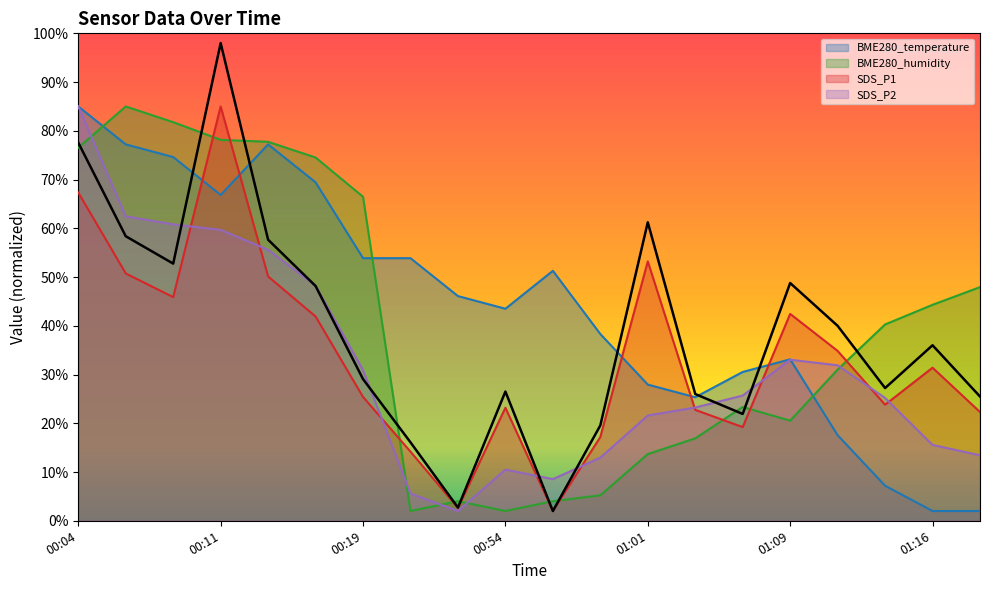

Reading left to right, transcribe all the data shown in this chart.

BME280_temperature: 00:04=85.0	00:06=77.2	00:09=74.6	00:11=66.8	00:14=77.2	00:16=69.4	00:19=53.9	00:48=53.9	00:49=46.1	00:54=43.5	00:56=51.3	00:59=38.3	01:01=27.9	01:04=25.3	01:06=30.5	01:09=33.1	01:11=17.6	01:14=7.2	01:16=2.0	01:19=2.0
BME280_humidity: 00:04=76.5	00:06=85.0	00:09=81.8	00:11=78.2	00:14=77.7	00:16=74.5	00:19=66.5	00:48=2.0	00:49=4.0	00:54=2.0	00:56=4.0	00:59=5.2	01:01=13.7	01:04=16.9	01:06=23.4	01:09=20.5	01:11=31.0	01:14=40.3	01:16=44.3	01:19=47.9
SDS_P1: 00:04=67.3	00:06=50.7	00:09=45.9	00:11=85.0	00:14=50.1	00:16=41.9	00:19=25.4	00:48=14.2	00:49=2.6	00:54=23.2	00:56=2.0	00:59=17.2	01:01=53.2	01:04=22.8	01:06=19.2	01:09=42.4	01:11=34.8	01:14=23.8	01:16=31.4	01:19=22.3
SDS_P2: 00:04=85.0	00:06=62.5	00:09=60.8	00:11=59.7	00:14=55.6	00:16=48.2	00:19=30.9	00:48=5.6	00:49=2.0	00:54=10.5	00:56=8.5	00:59=12.9	01:01=21.6	01:04=23.2	01:06=25.7	01:09=33.0	01:11=31.9	01:14=25.2	01:16=15.6	01:19=13.4